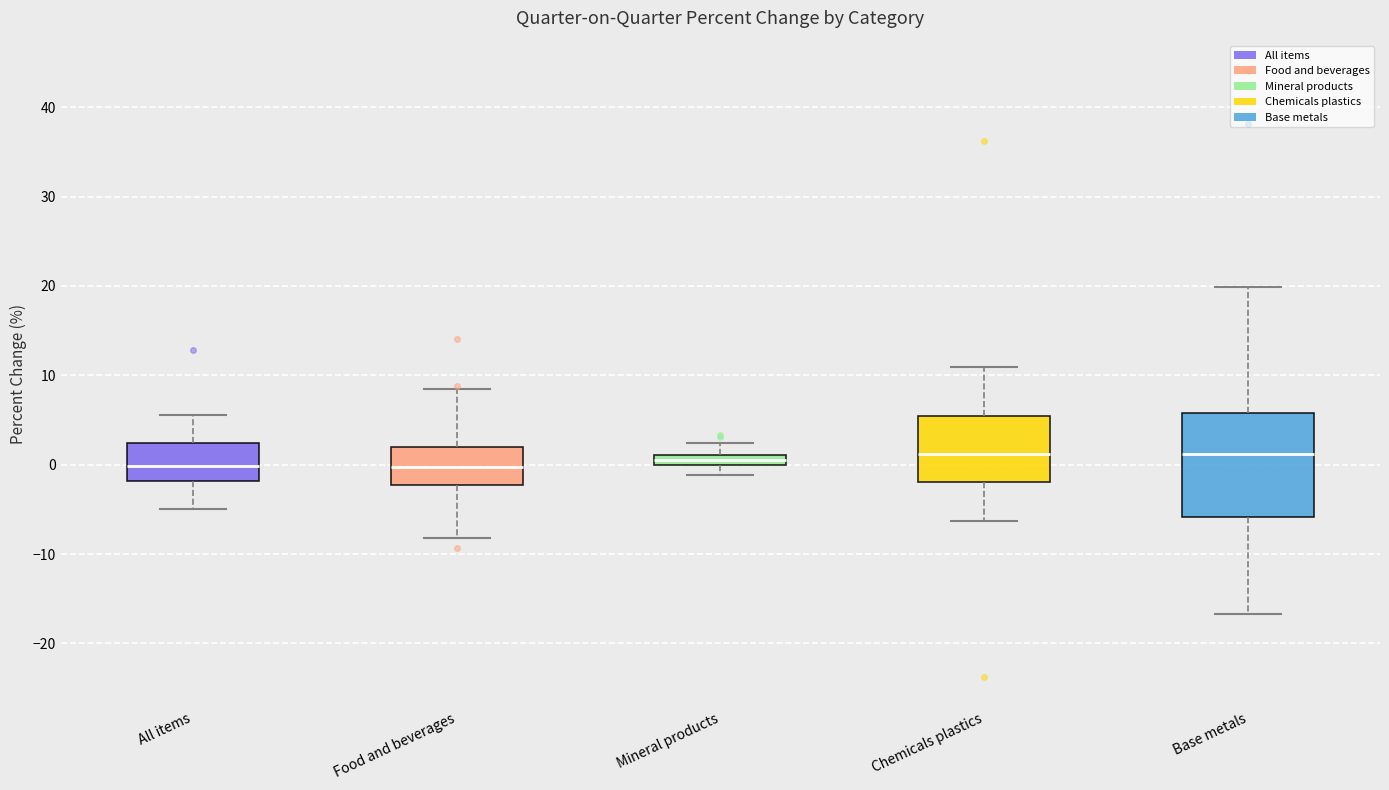

Comparing the boxes themselves (not the whiskers), which one is the tallest?

Base metals